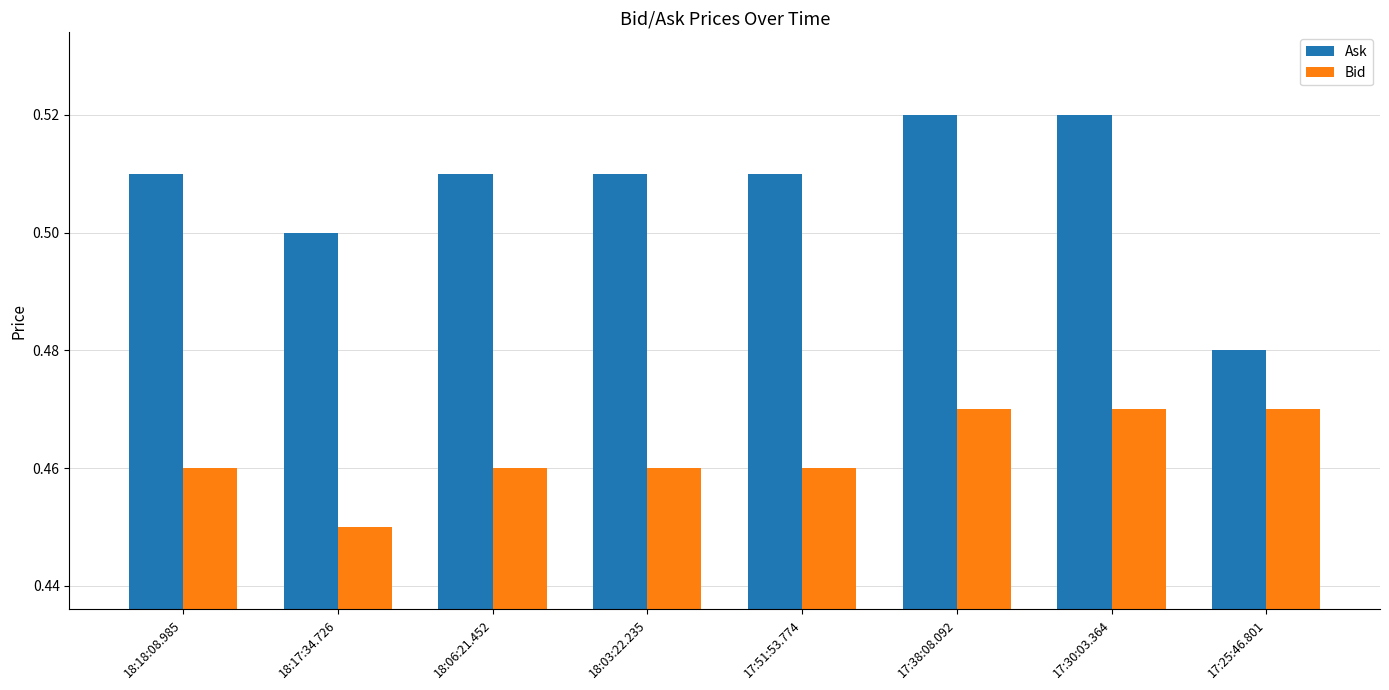

Is the value of Ask at 17:25:46.801 greater than the value of Bid at 18:06:21.452?

Yes